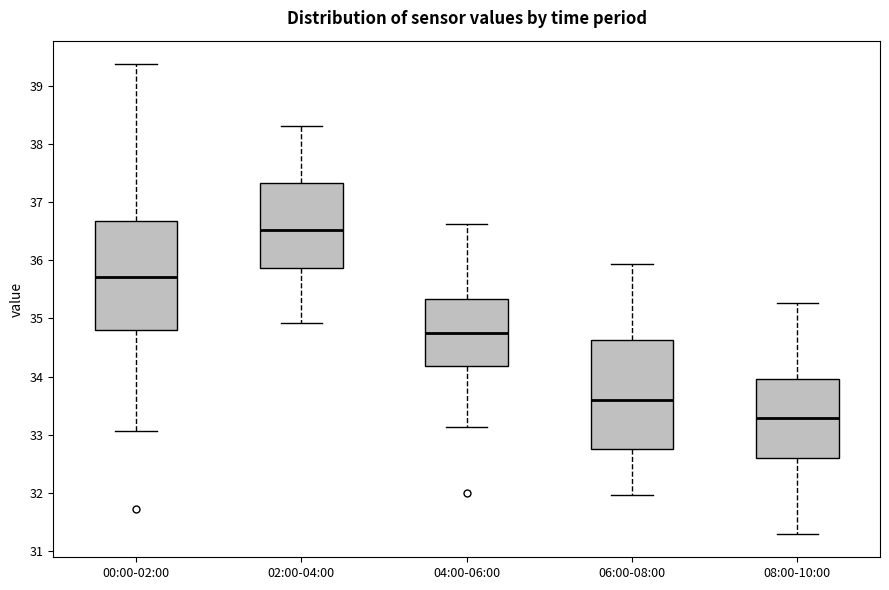

Which box has the highest median line?

02:00-04:00